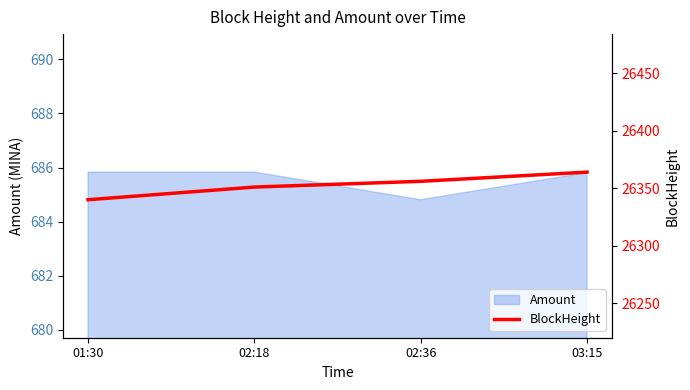

The Amount series shows 685.8 at 03:15. True or false?

True